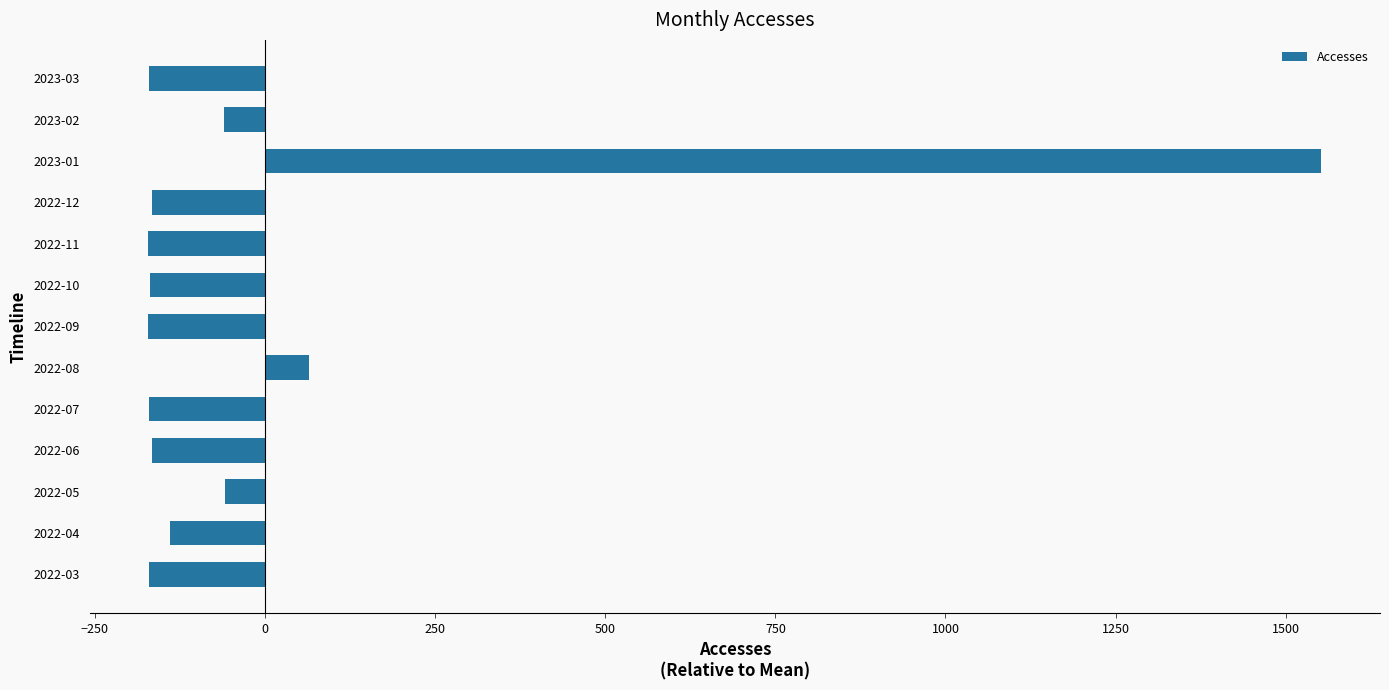

Is it true that the value at 2022-09 is -303.7?

False